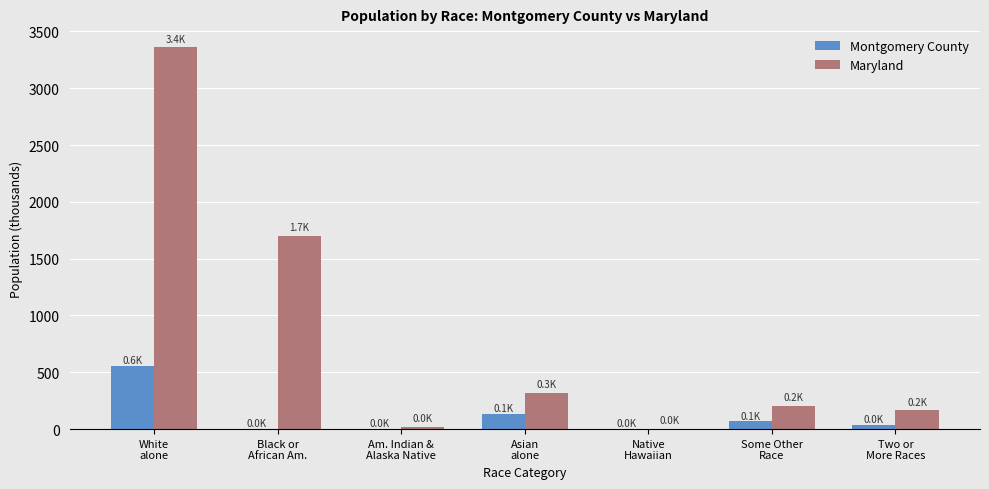

At which label is Montgomery County closest to 279?

Asian
alone